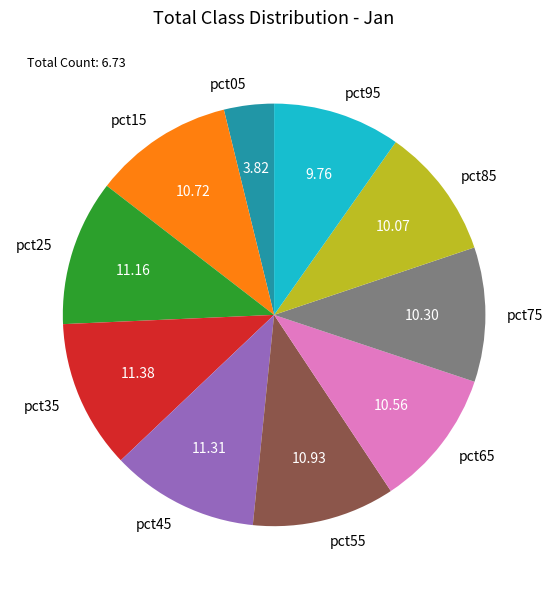

Do pct65 and pct75 together represent more than half of the pie?

No